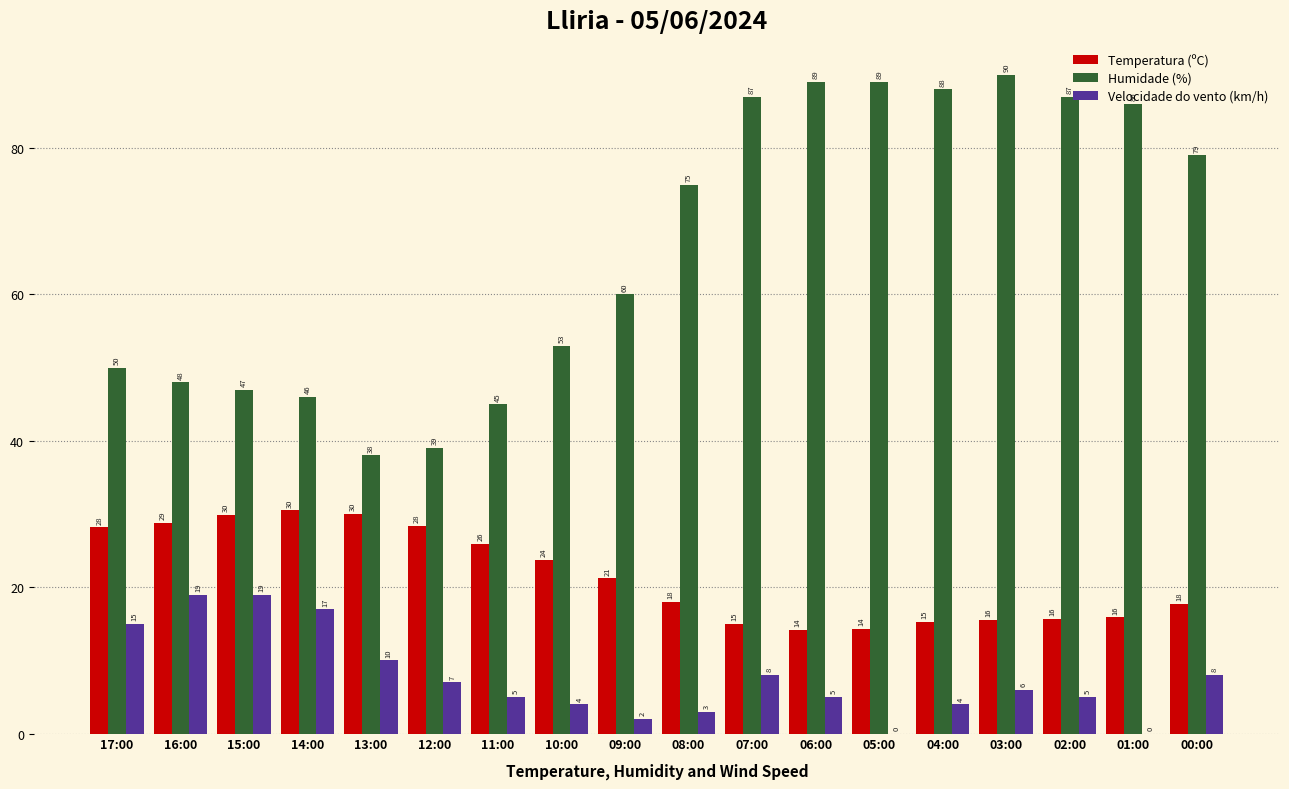

Between 11:00 and 00:00, which series saw the biggest shift?

Humidade (%)